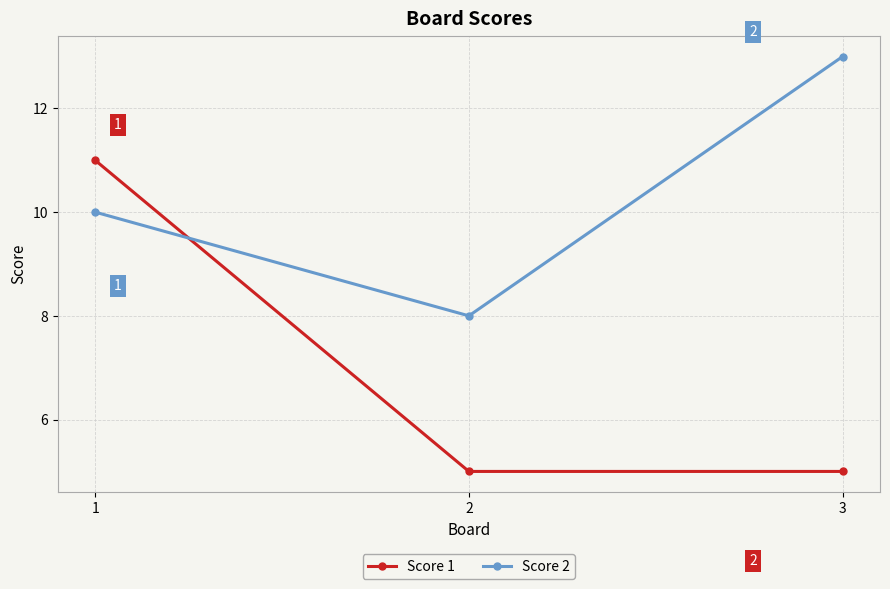

At which label does Score 2 reach its minimum?

2